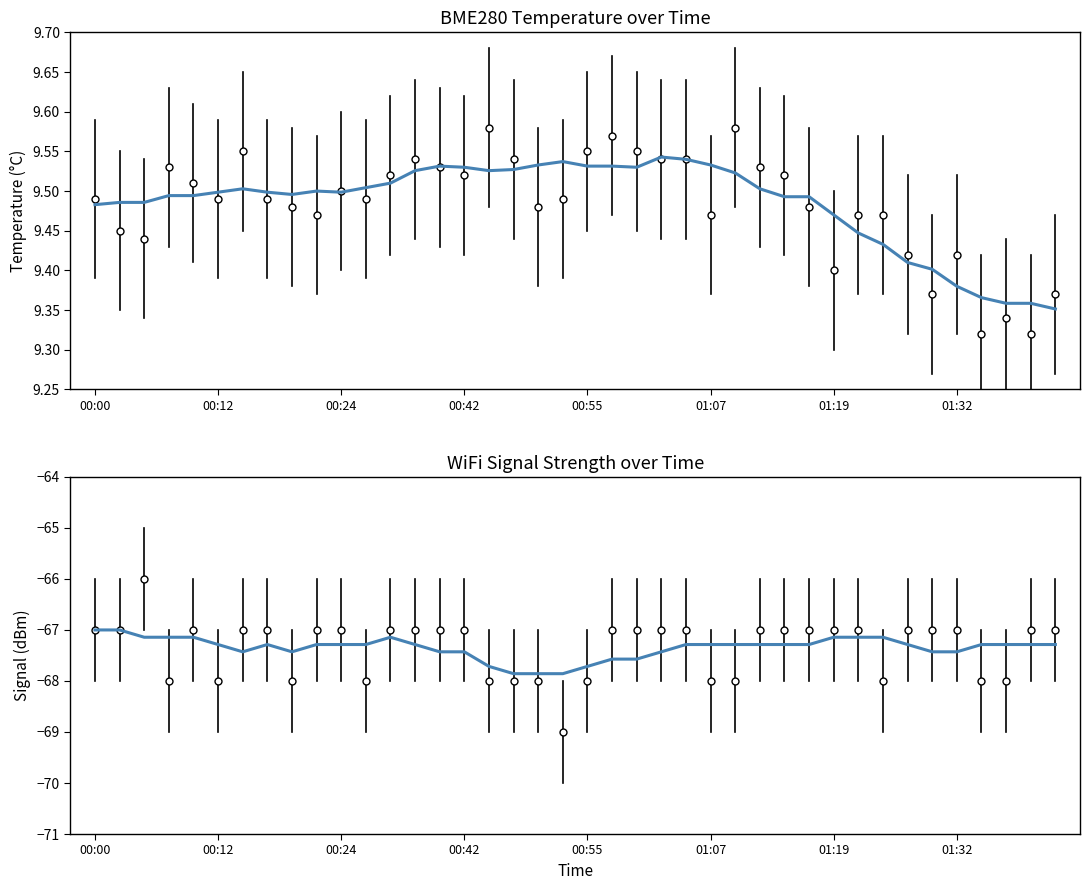

True or false: BME280_temperature and Signal intersect in this chart.

False